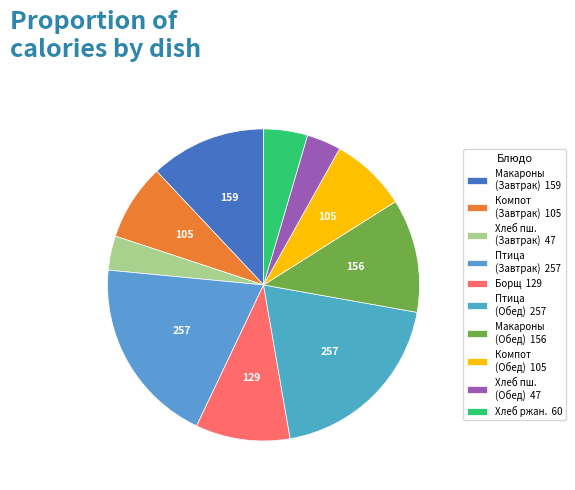

How many slices are in this pie chart?

10